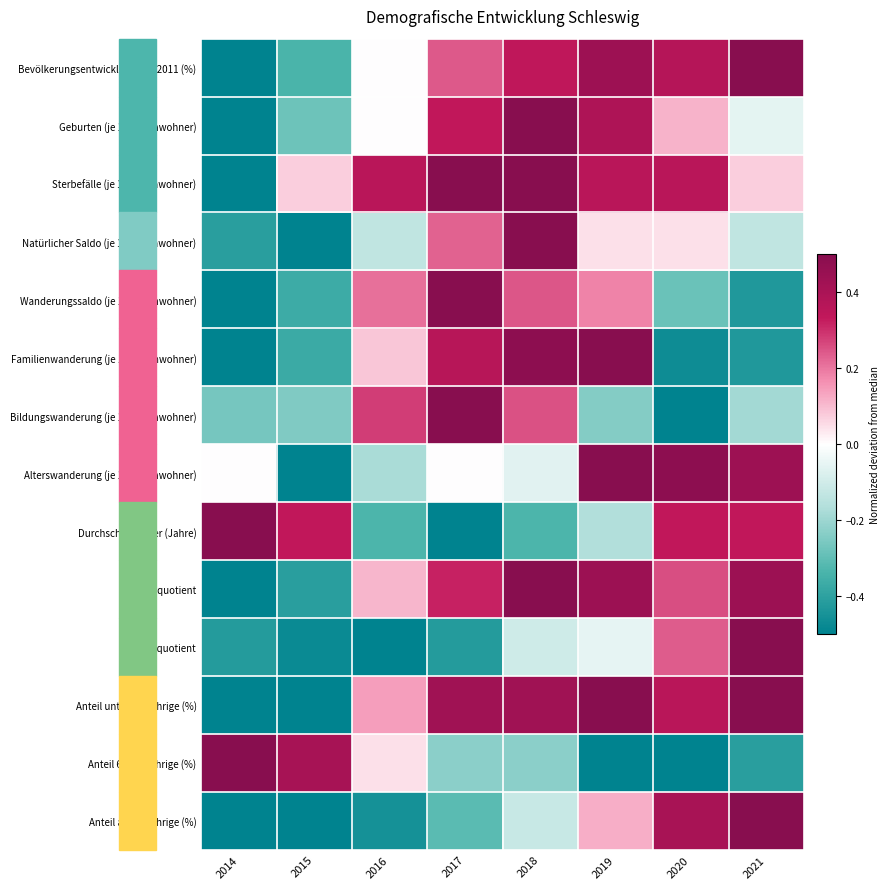

Reading right to left, transcribe all the data shown in this chart.

Bevölkerungsentwicklung seit 2011 (%): 2021=0.5	2020=0.4	2019=0.4	2018=0.3	2017=0.2	2016=0.0	2015=-0.3	2014=-0.5
Geburten (je 1.000 Einwohner): 2021=-0.1	2020=0.1	2019=0.4	2018=0.5	2017=0.3	2016=0.0	2015=-0.3	2014=-0.5
Sterbefälle (je 1.000 Einwohner): 2021=0.1	2020=0.4	2019=0.4	2018=0.5	2017=0.5	2016=0.4	2015=0.1	2014=-0.5
Natürlicher Saldo (je 1.000 Einwohner): 2021=-0.1	2020=0.0	2019=0.0	2018=0.5	2017=0.2	2016=-0.1	2015=-0.5	2014=-0.4
Wanderungssaldo (je 1.000 Einwohner): 2021=-0.4	2020=-0.3	2019=0.2	2018=0.2	2017=0.5	2016=0.2	2015=-0.4	2014=-0.5
Familienwanderung (je 1.000 Einwohner): 2021=-0.4	2020=-0.5	2019=0.5	2018=0.5	2017=0.4	2016=0.1	2015=-0.4	2014=-0.5
Bildungswanderung (je 1.000 Einwohner): 2021=-0.2	2020=-0.5	2019=-0.2	2018=0.3	2017=0.5	2016=0.3	2015=-0.2	2014=-0.3
Alterswanderung (je 1.000 Einwohner): 2021=0.4	2020=0.5	2019=0.5	2018=-0.1	2017=0.0	2016=-0.2	2015=-0.5	2014=0.0
Durchschnittsalter (Jahre): 2021=0.3	2020=0.3	2019=-0.2	2018=-0.3	2017=-0.5	2016=-0.3	2015=0.3	2014=0.5
Jugendquotient: 2021=0.4	2020=0.3	2019=0.4	2018=0.5	2017=0.3	2016=0.1	2015=-0.4	2014=-0.5
Altenquotient: 2021=0.5	2020=0.2	2019=-0.1	2018=-0.1	2017=-0.4	2016=-0.5	2015=-0.5	2014=-0.4
Anteil unter 18-Jährige (%): 2021=0.5	2020=0.4	2019=0.5	2018=0.4	2017=0.4	2016=0.1	2015=-0.5	2014=-0.5
Anteil 65-79-Jährige (%): 2021=-0.4	2020=-0.5	2019=-0.5	2018=-0.2	2017=-0.2	2016=0.0	2015=0.4	2014=0.5
Anteil ab 80-Jährige (%): 2021=0.5	2020=0.4	2019=0.1	2018=-0.1	2017=-0.3	2016=-0.5	2015=-0.5	2014=-0.5